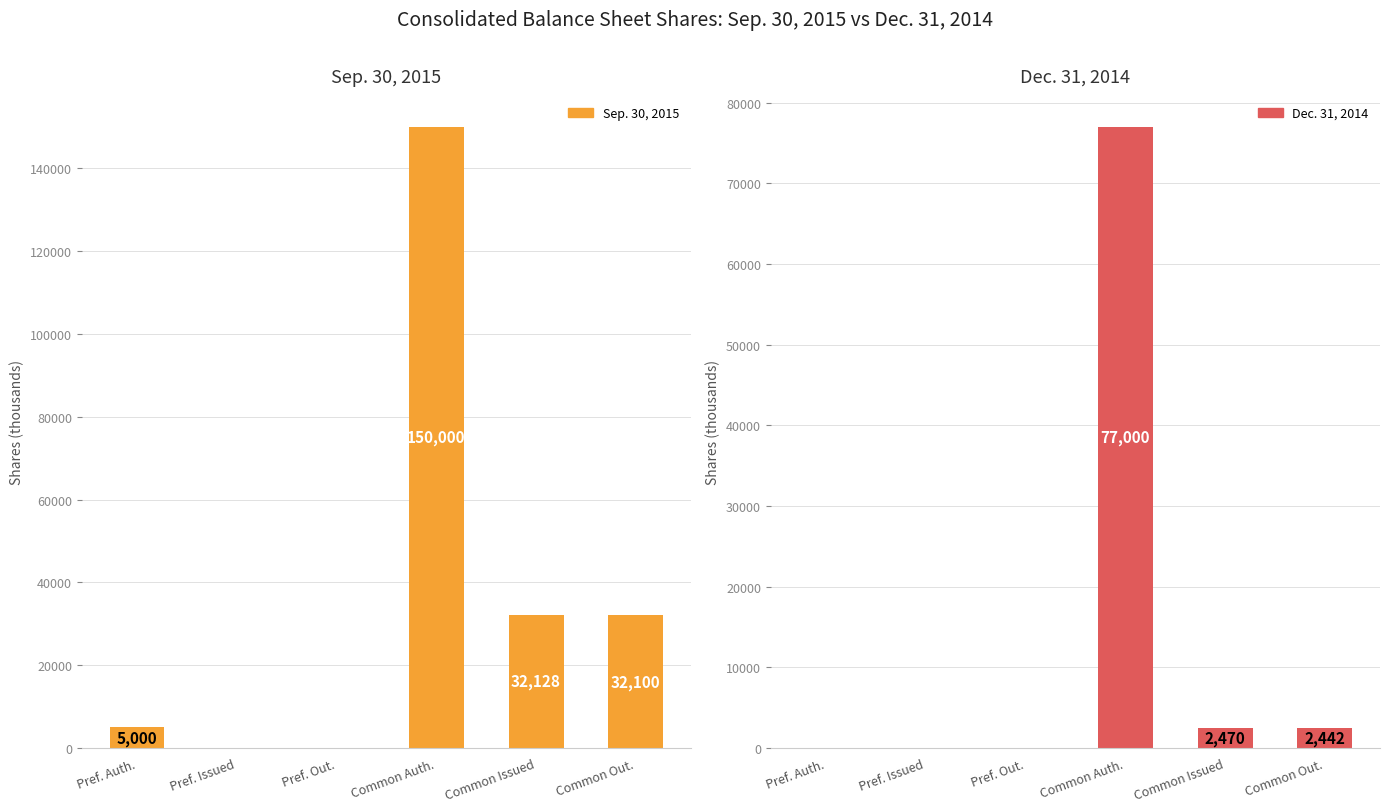

Which label corresponds to the smallest value in the chart?

Pref. Issued